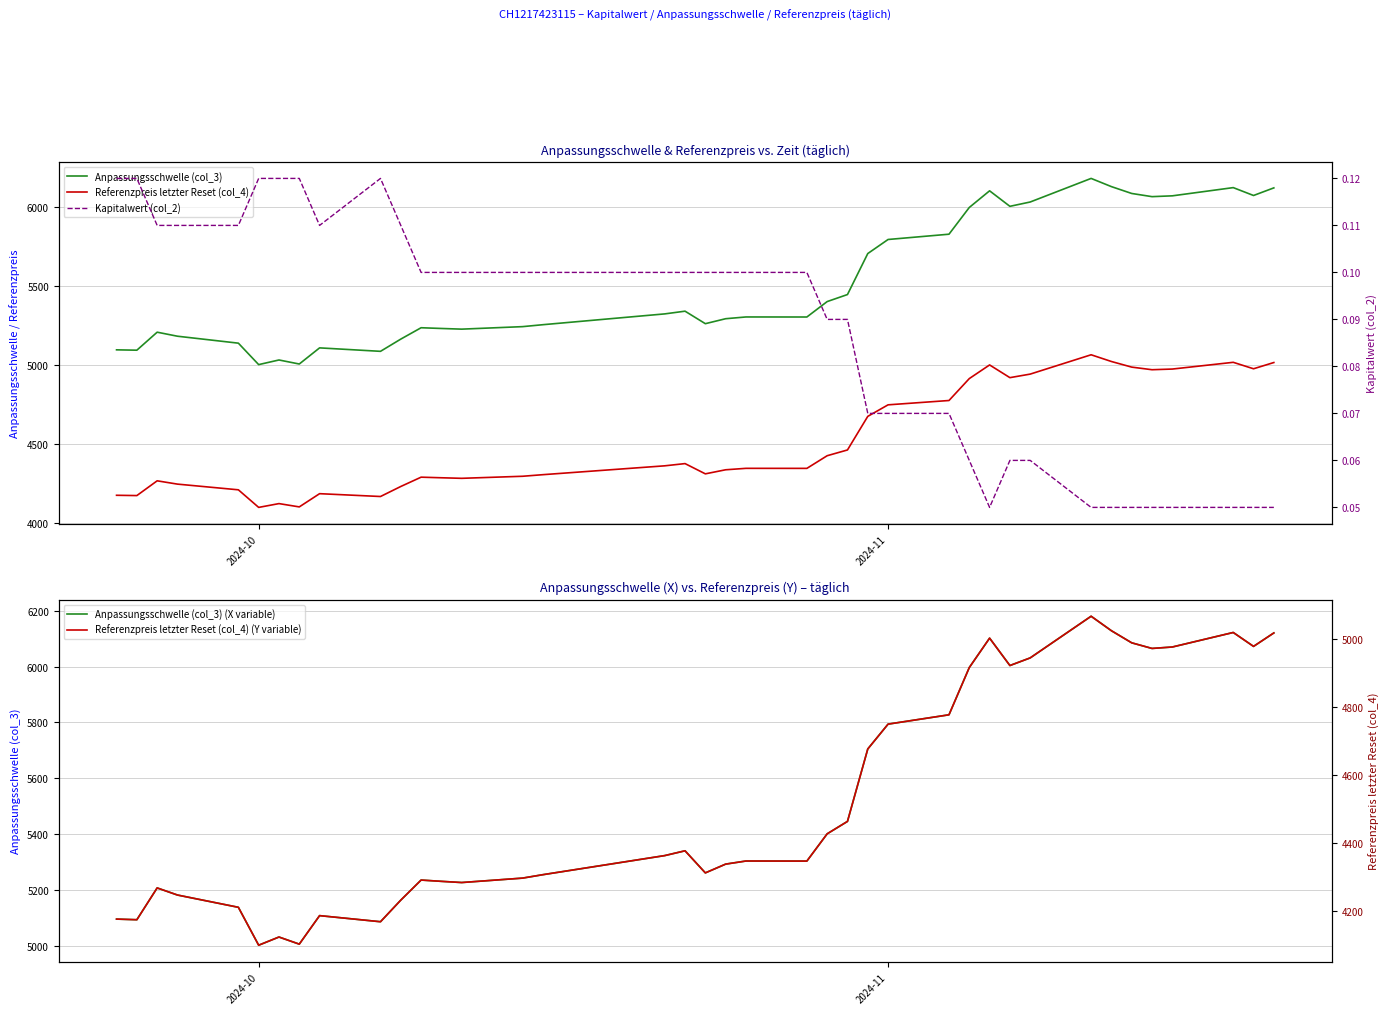

What are all the series names shown in the legend?

Anpassungsschwelle (col_3), Referenzpreis letzter Reset (col_4), Anpassungsschwelle (col_3) (X variable), Kapitalwert (col_2), Referenzpreis letzter Reset (col_4) (Y variable)